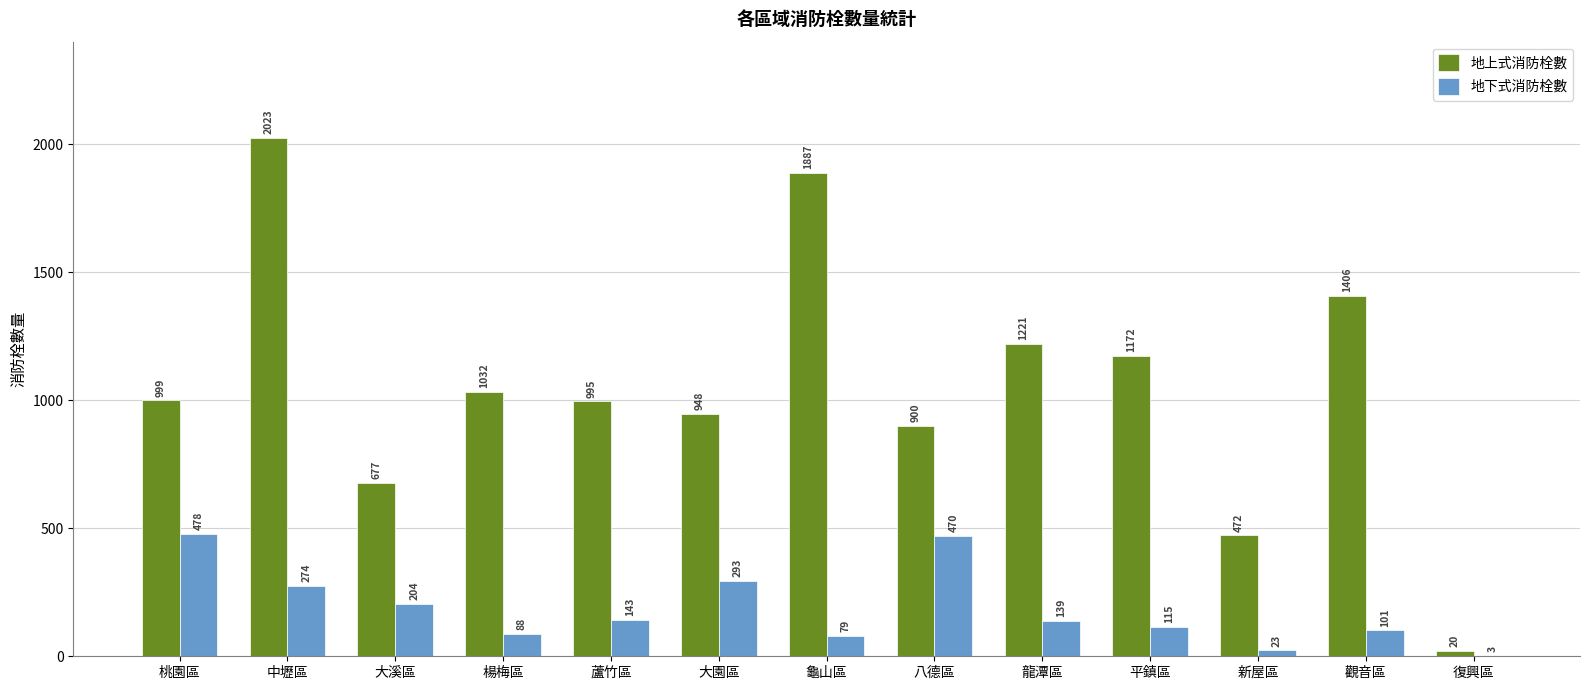

Which series has the largest total across all categories?

地上式消防栓數